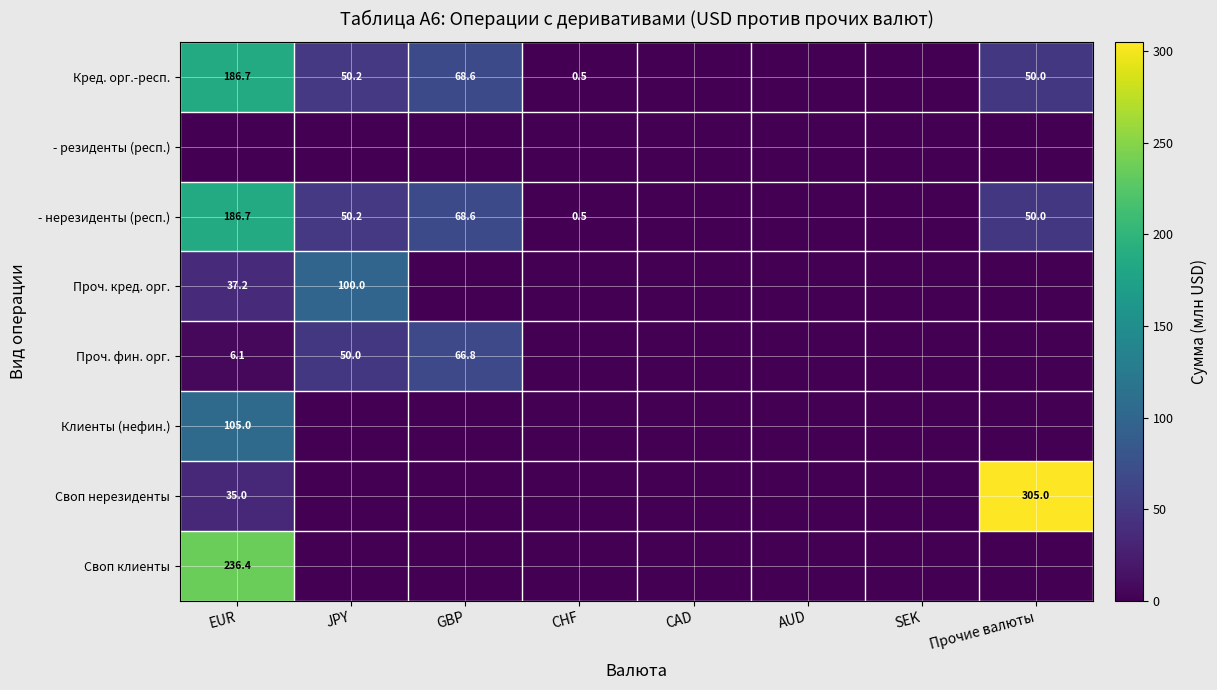

Is it true that - нерезиденты (респ.) equals 25.3 at JPY?

False